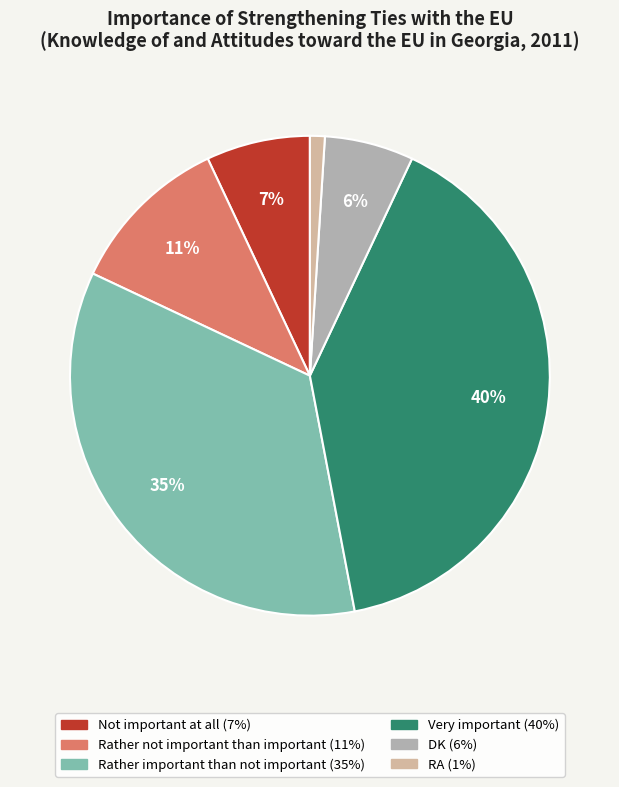

What percentage is the DK slice, to the nearest percent?

6%